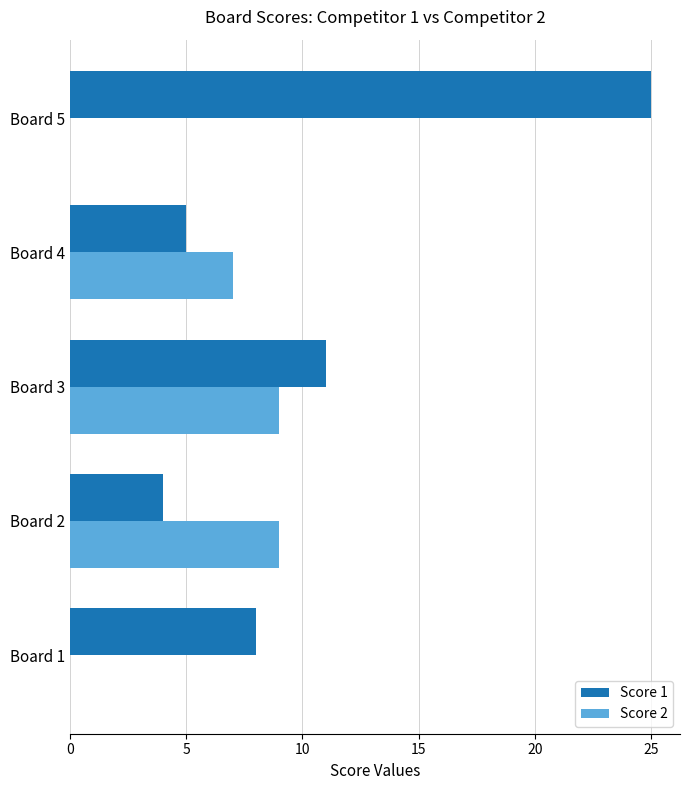

Which series has the largest total across all categories?

Score 1